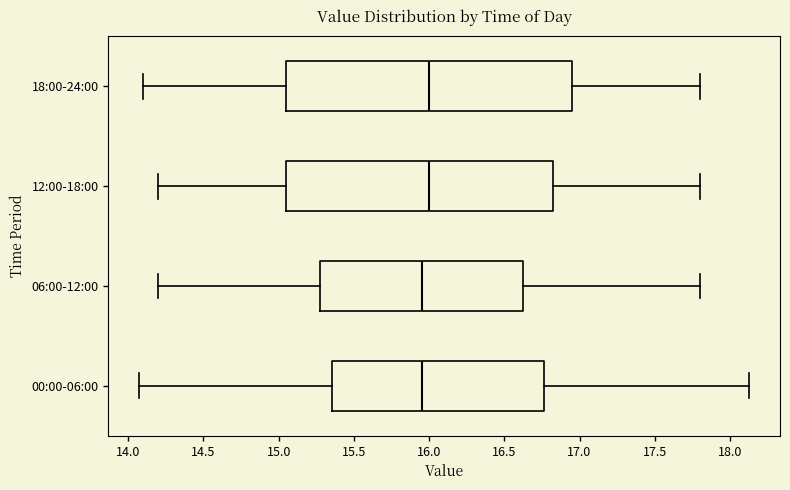

Reading bottom to top, transcribe this box plot: for each box, give where its median line is, the range the box spans, and where its two whiskers end, as read against the x-axis. The values are not printed on the chart, so give them approximately, as read against the axis.

00:00-06:00: median 15.95, box 15.35 to 16.75, whiskers 14.05 to 18.15
06:00-12:00: median 15.95, box 15.30 to 16.65, whiskers 14.20 to 17.80
12:00-18:00: median 16.00, box 15.05 to 16.85, whiskers 14.20 to 17.80
18:00-24:00: median 16.00, box 15.05 to 16.95, whiskers 14.10 to 17.80